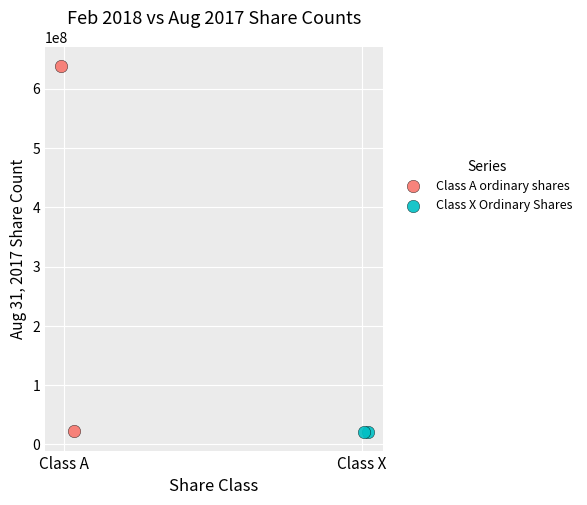

What are all the series names shown in the legend?

Class A ordinary shares, Class X Ordinary Shares